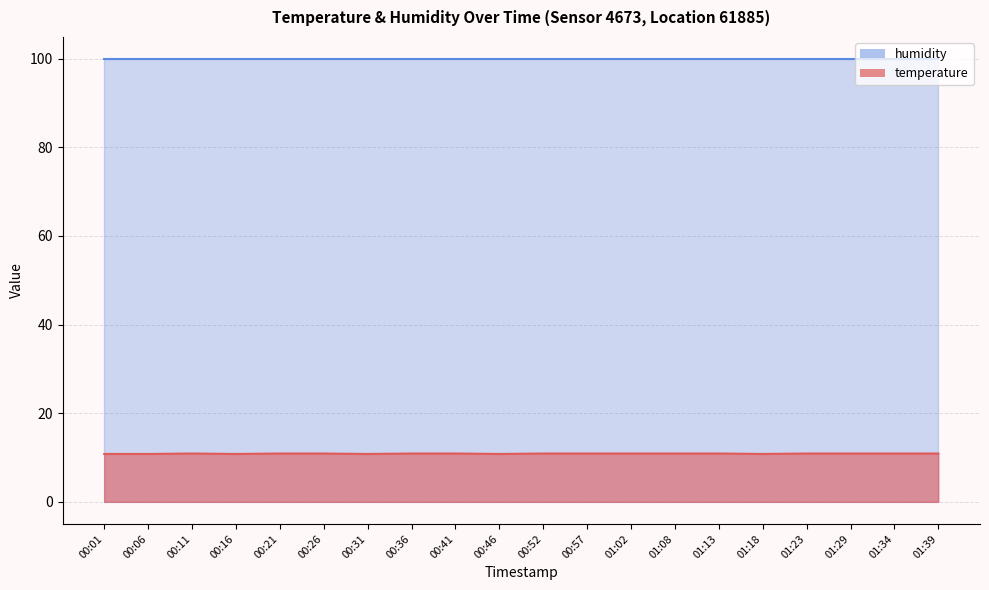

What position from the left is 00:52?

11